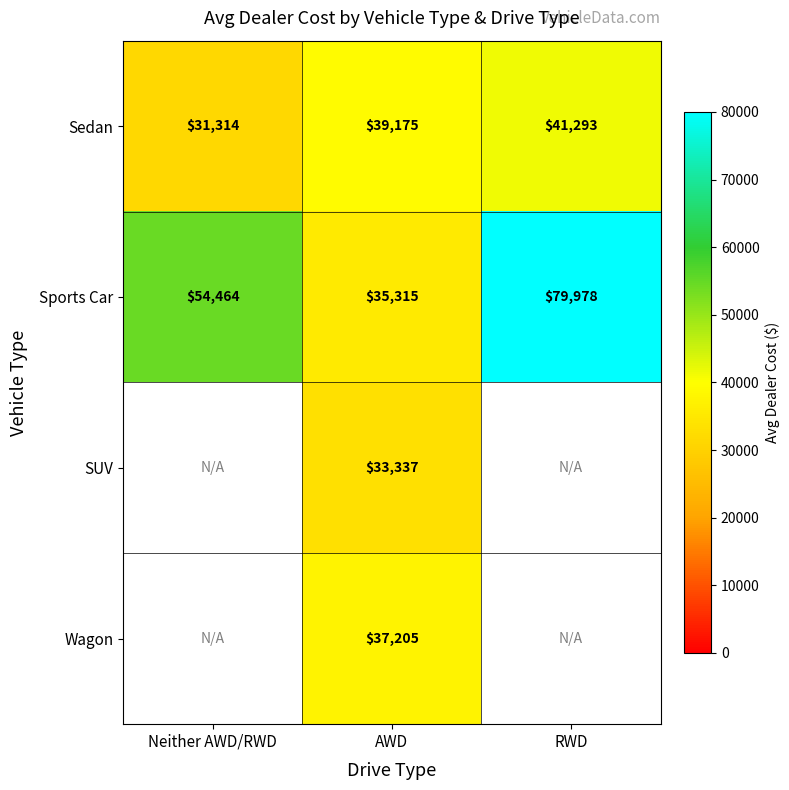

How many Sports Car values are between 35315 and 79978?

3